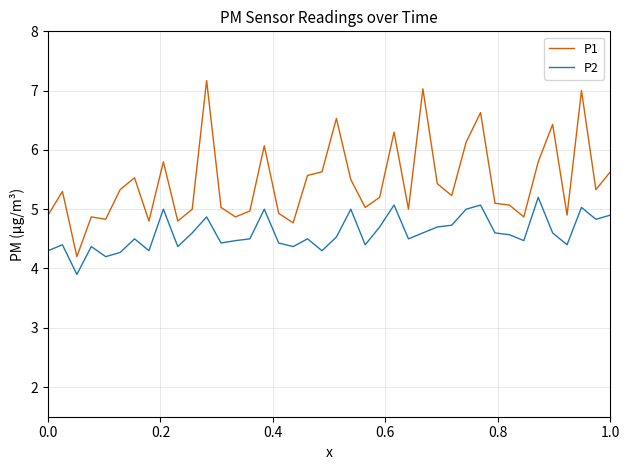

Which series has the largest range (max minus min)?

P1